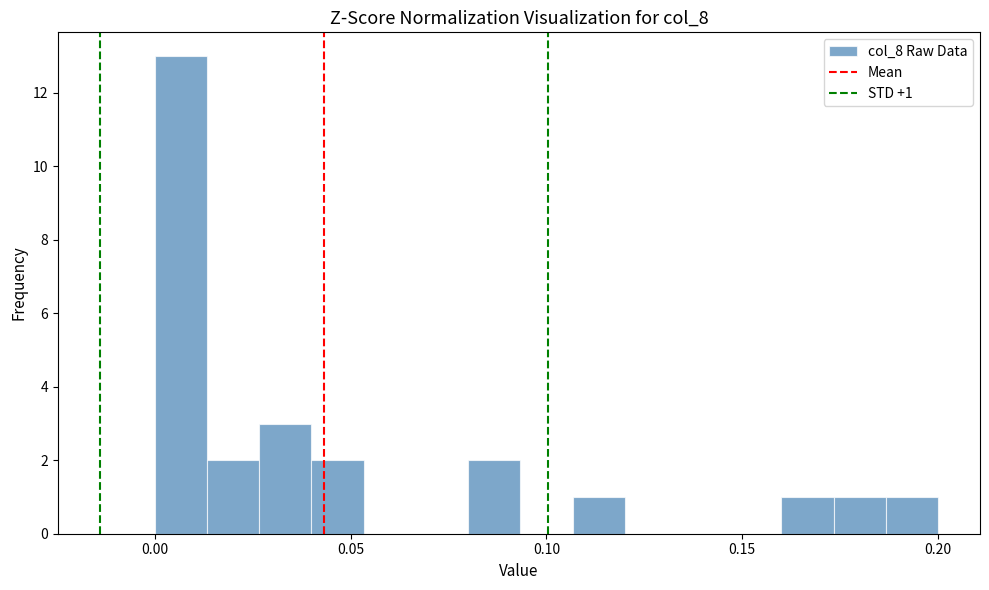

Read against the x-axis, roughly where is the centre of the tallest bar?

0.005